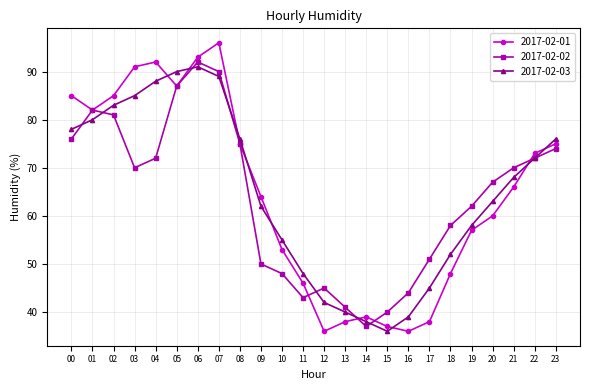

Which category has the lowest value in the 2017-02-03 series?

15